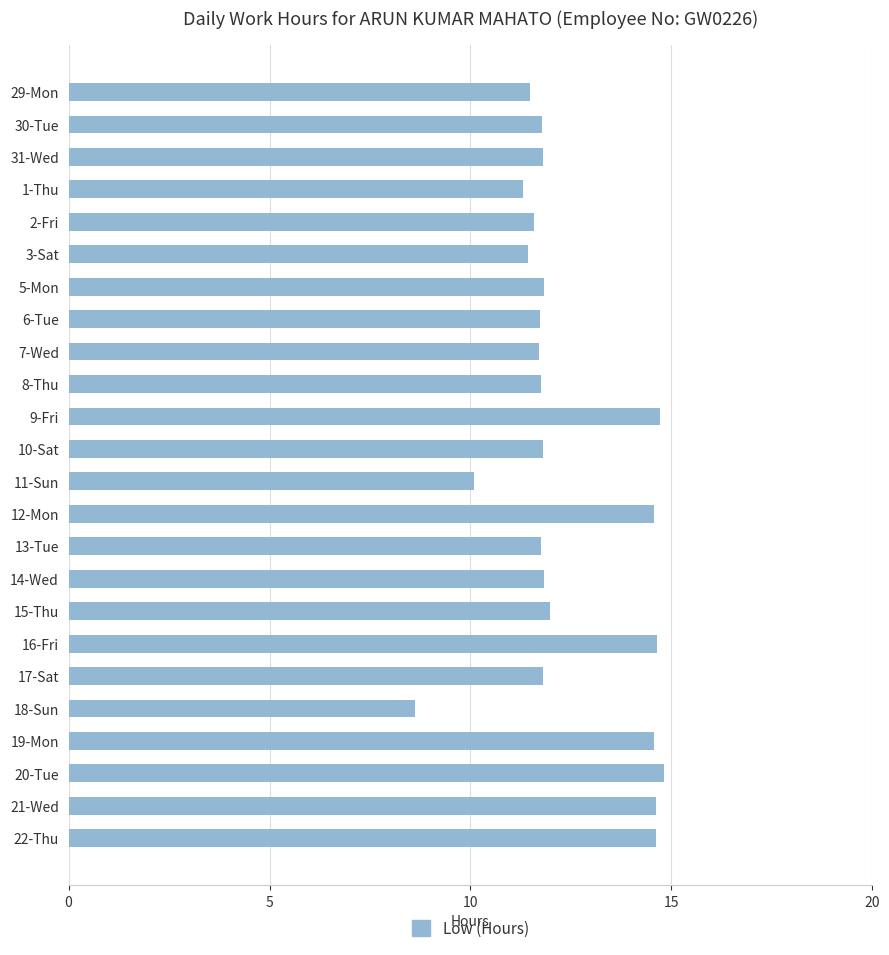

The value at 29-Mon is 6.2. True or false?

False